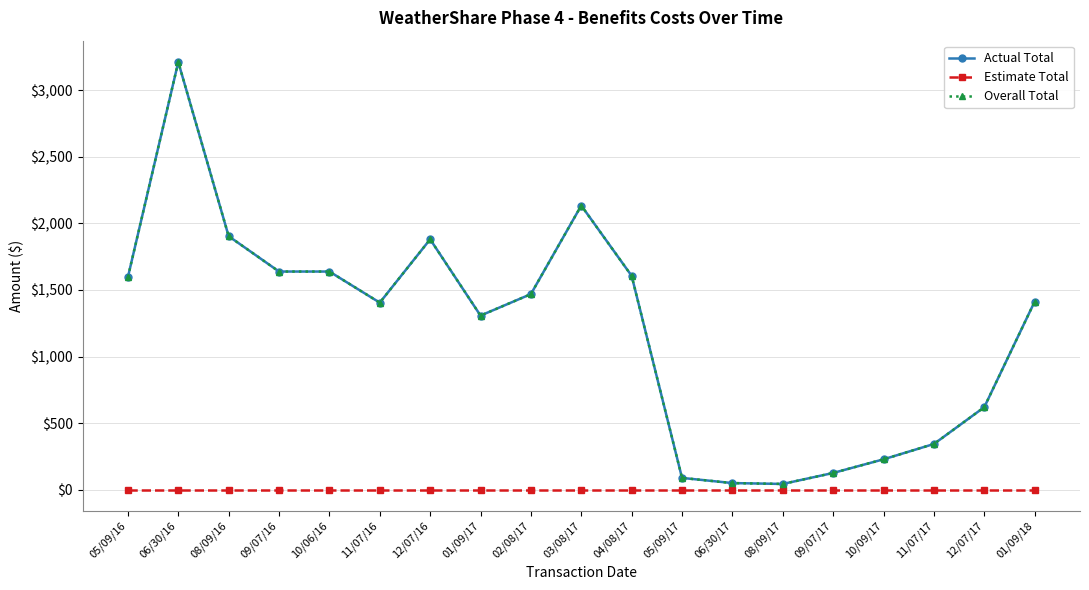

Which series has the largest range (max minus min)?

Actual Total